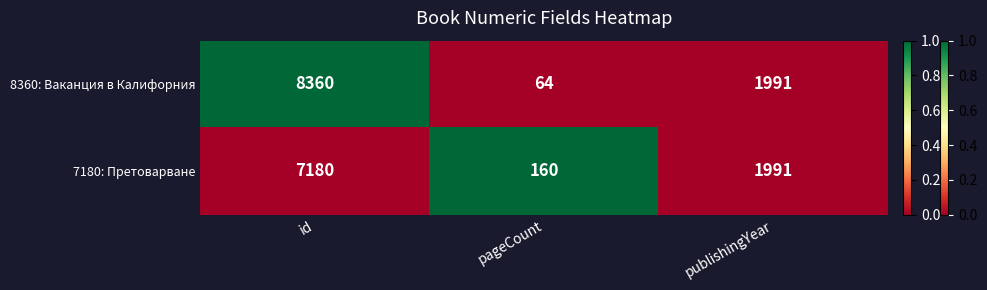

How many categories are shown in the chart?

3